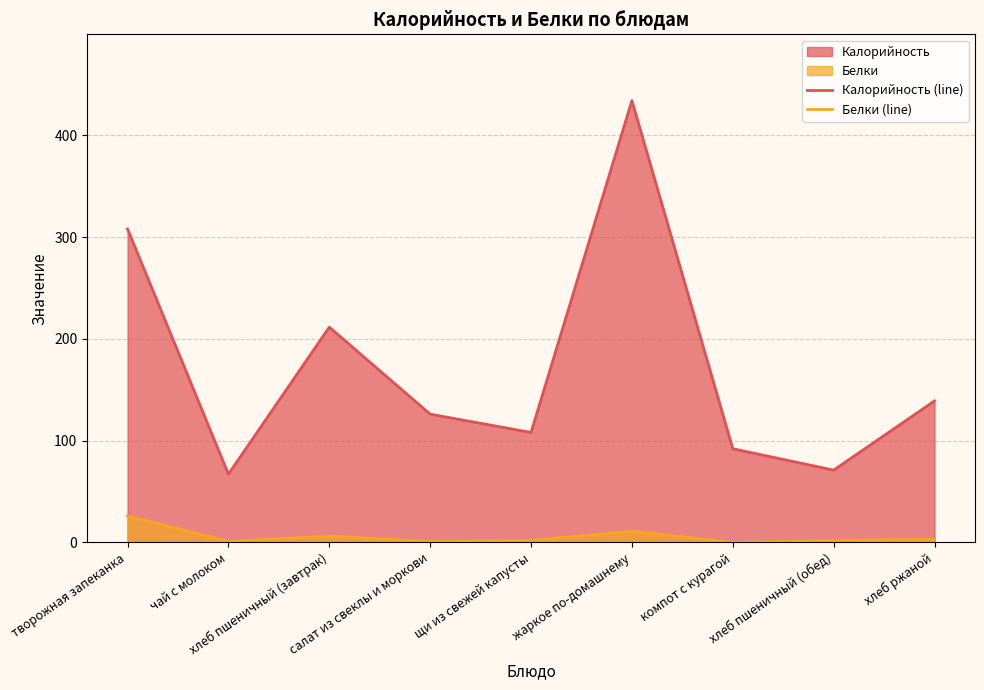

True or false: Белки (line) has more than 0 points higher than both neighbors.

True